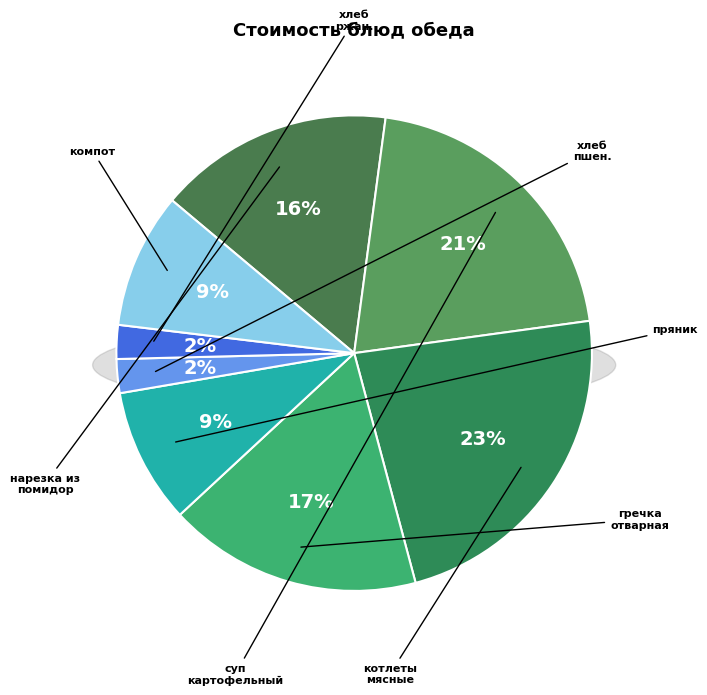

Approximately how many times larger is the value at котлеты мясные с соусом compared to нарезка из помидор?

1.4